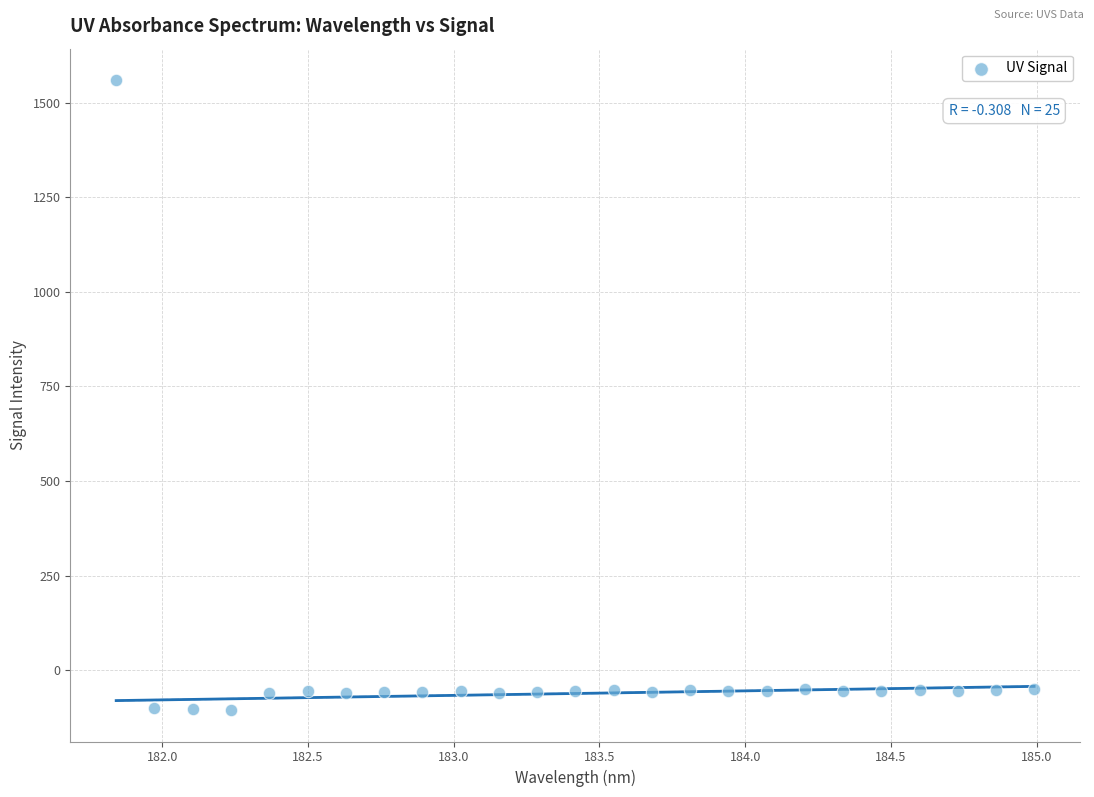

What is the range of X values (max minus min)?

3.1